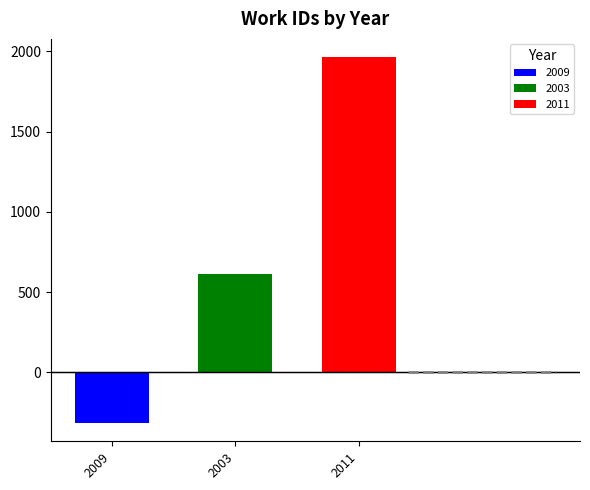

How many data points does each series have?

1